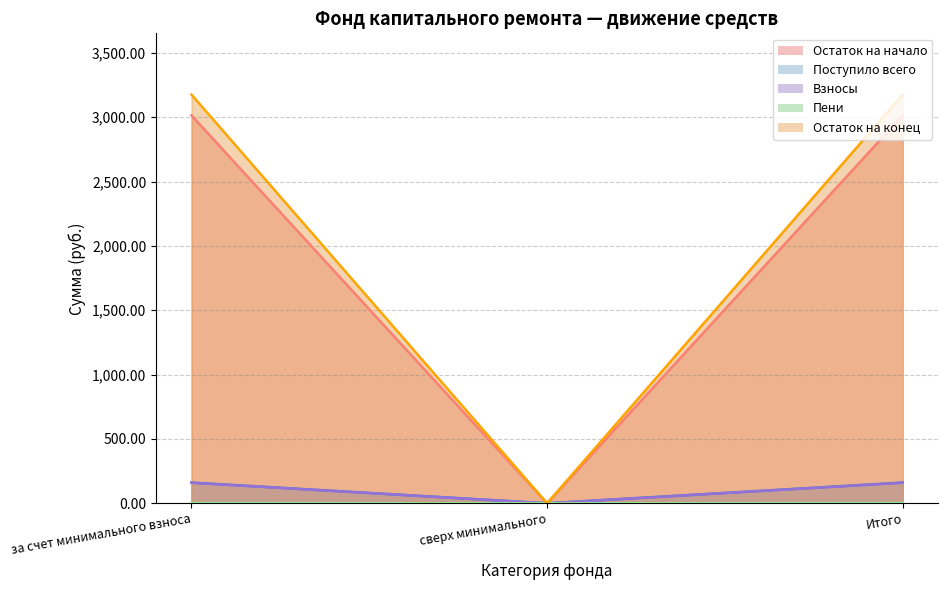

The Остаток на конец series shows 1729.4 at Итого. True or false?

False